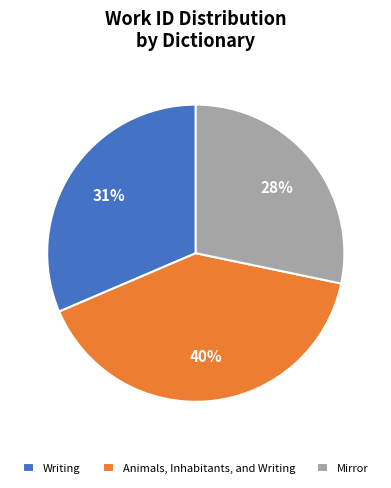

To the nearest percent, what percentage of the pie is Mirror?

28%